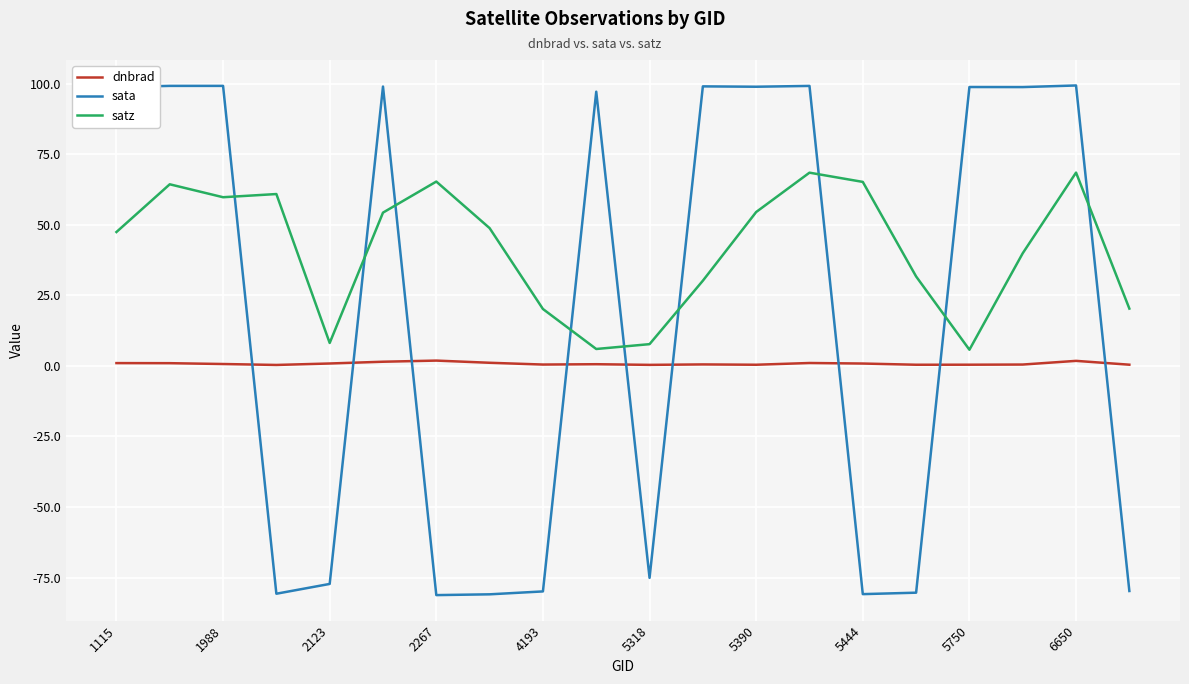

True or false: sata has more than 1 interior local peaks.

True